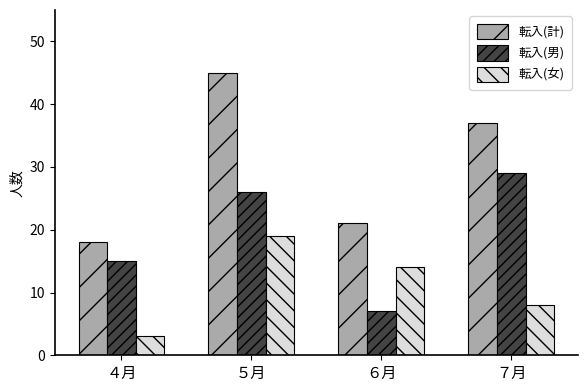

Which series has the largest range (max minus min)?

転入(計)